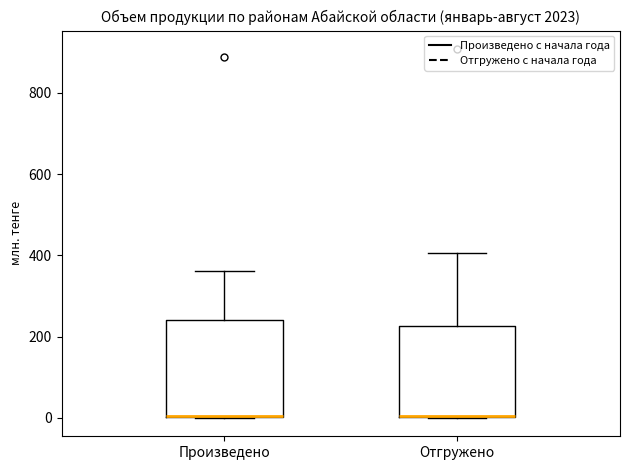

Reading left to right, read every box against the y-axis: the position of its median line, the range the box covers, and the ends of its whiskers. The values are not printed on the chart, so give them approximately, as read against the axis.

Произведено: median 0 (drawn on the box's lower edge), box 0 to 240, whiskers 0 to 360
Отгружено: median 0 (drawn on the box's lower edge), box 0 to 220, whiskers 0 to 400